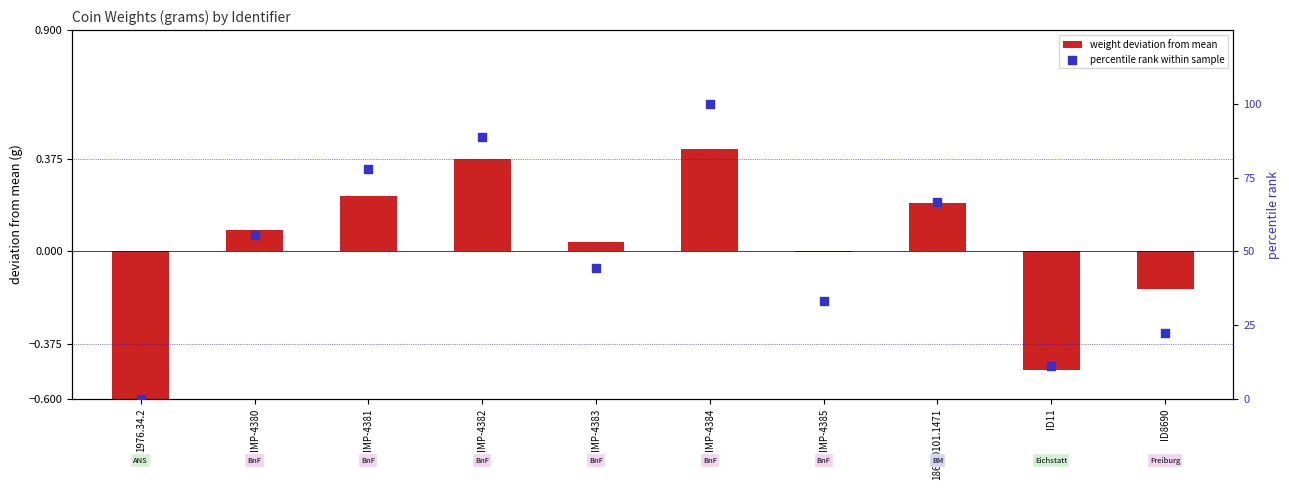

Which series reaches the maximum Y coordinate?

percentile rank within sample